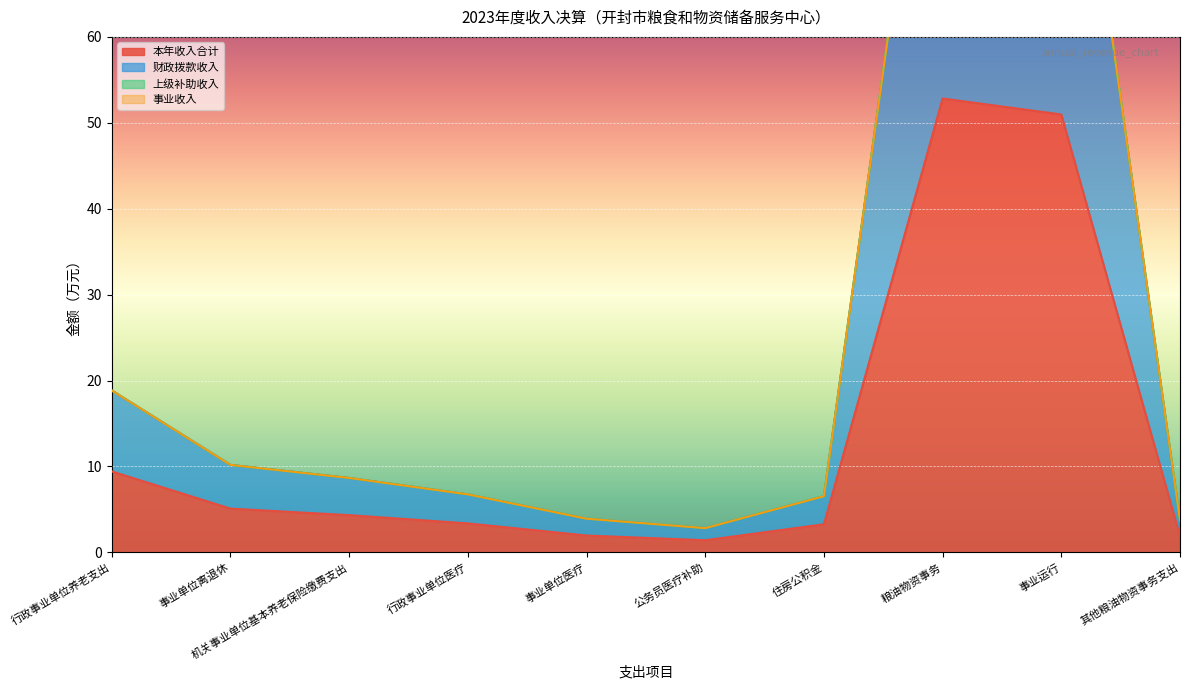

What is the maximum value for 财政拨款收入?

105.7